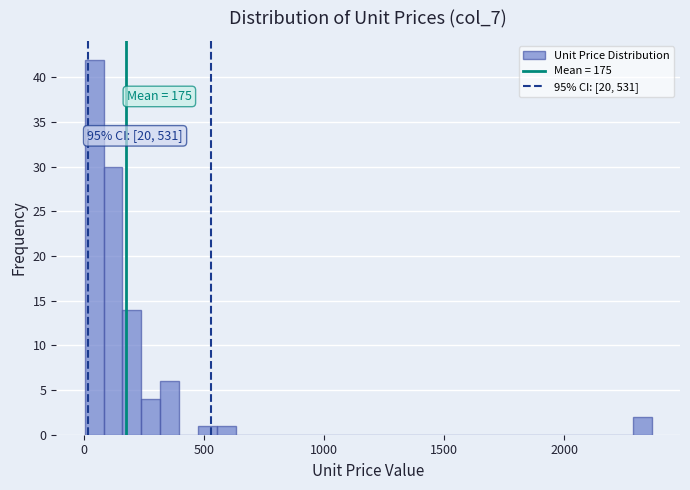

Around what value on the x-axis is the tallest bar? Give the approximate position of its centre, as read against the axis.

50